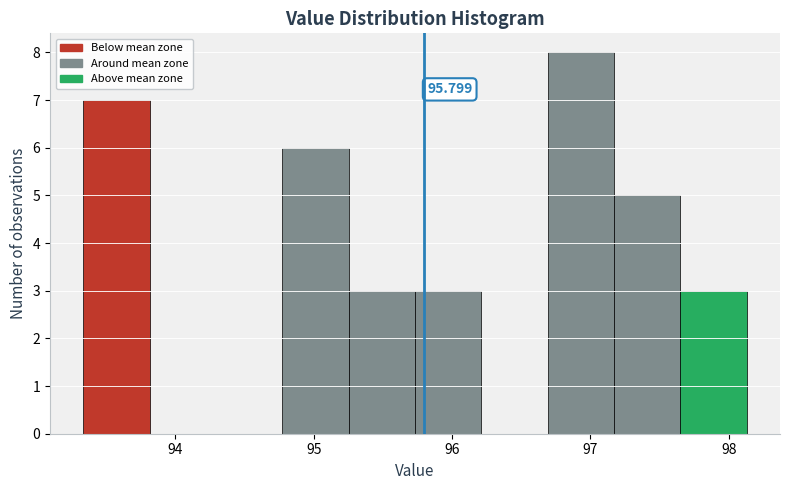

Which range on the x-axis has the tallest bar?

96.7 to 97.2